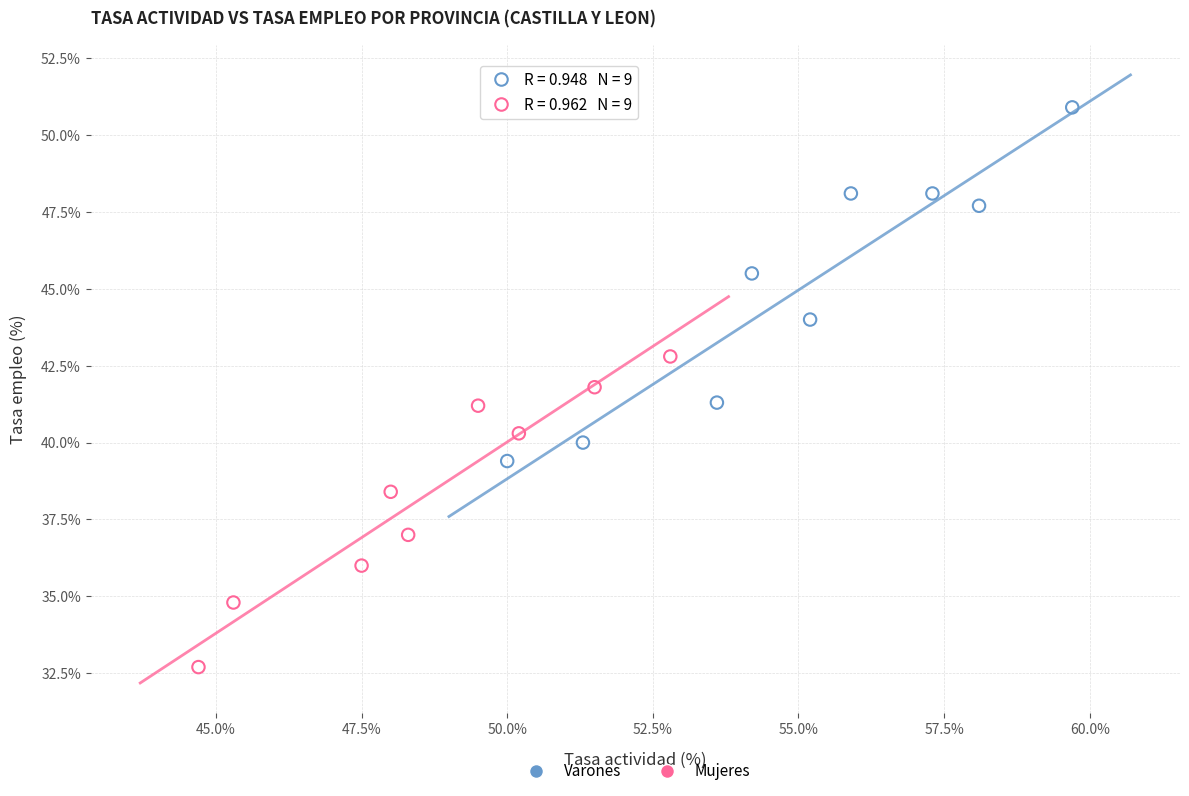

Which series contains the lowest Y value?

Mujeres